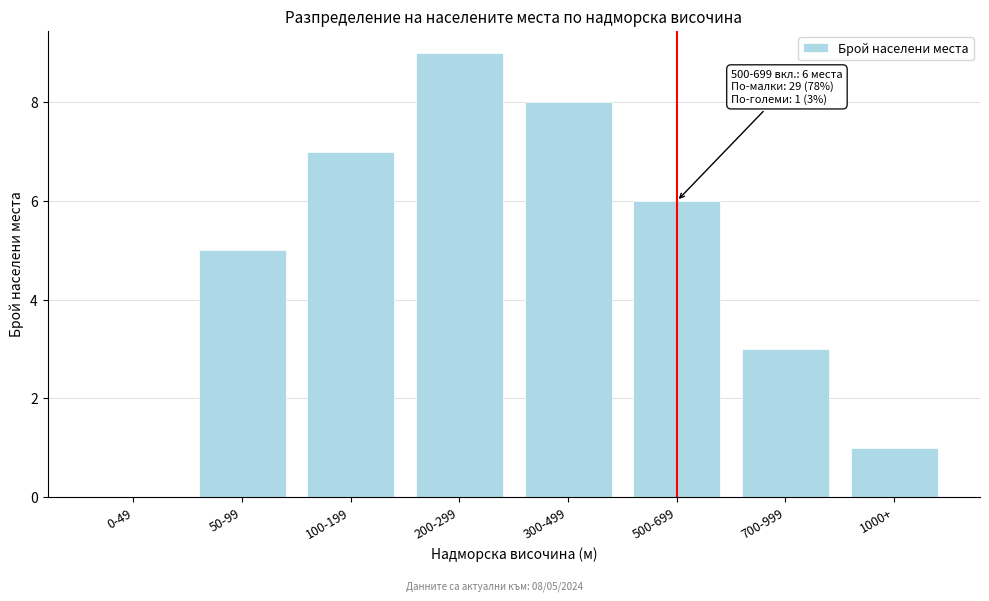

Reading right to left, list all the values displayed in this chart.

1000+=1	700-999=3	500-699=6	300-499=8	200-299=9	100-199=7	50-99=5	0-49=0